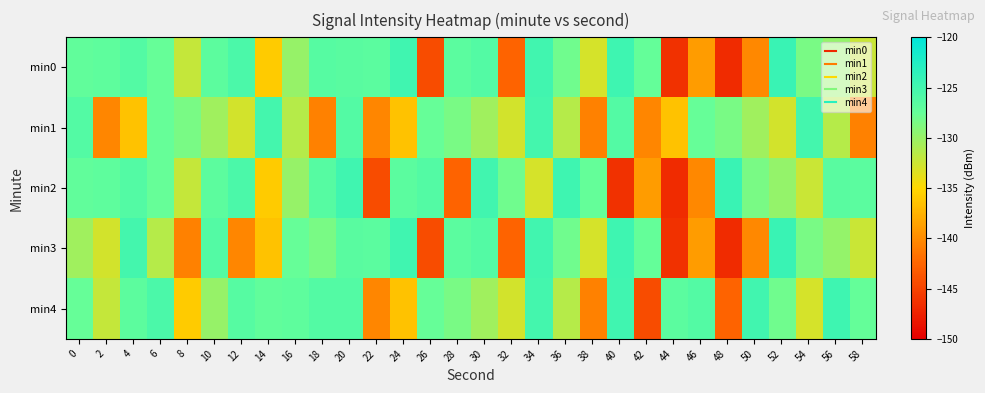

Reading right to left, transcribe all the data shown in this chart.

min0: 58=-132.4	56=-129.7	54=-128.4	52=-124.3	50=-140.2	48=-146.7	46=-139.0	44=-146.3	42=-127.4	40=-124.6	38=-132.9	36=-128.0	34=-124.8	32=-142.6	30=-126.1	28=-126.8	26=-144.3	24=-124.8	22=-126.7	20=-126.6	18=-126.4	16=-129.9	14=-135.9	12=-125.6	10=-126.9	8=-132.1	6=-127.5	4=-126.1	2=-126.9	0=-127.2
min1: 58=-140.6	56=-131.5	54=-125.1	52=-132.8	50=-130.4	48=-128.5	46=-127.5	44=-136.5	42=-140.4	40=-126.2	38=-140.6	36=-131.5	34=-125.1	32=-132.8	30=-130.4	28=-128.5	26=-127.5	24=-136.5	22=-140.4	20=-126.2	18=-140.6	16=-131.5	14=-125.1	12=-132.8	10=-130.4	8=-128.5	6=-127.5	4=-136.5	2=-140.4	0=-126.2
min2: 58=-126.7	56=-126.6	54=-132.4	52=-129.7	50=-128.4	48=-124.3	46=-140.2	44=-146.7	42=-139.0	40=-146.3	38=-127.4	36=-124.6	34=-132.9	32=-128.0	30=-124.8	28=-142.6	26=-126.1	24=-126.8	22=-144.3	20=-124.8	18=-126.4	16=-129.9	14=-135.9	12=-125.6	10=-126.9	8=-132.1	6=-127.5	4=-126.1	2=-126.9	0=-127.2
min3: 58=-132.4	56=-129.7	54=-128.4	52=-124.3	50=-140.2	48=-146.7	46=-139.0	44=-146.3	42=-127.4	40=-124.6	38=-132.9	36=-128.0	34=-124.8	32=-142.6	30=-126.1	28=-126.8	26=-144.3	24=-124.8	22=-126.7	20=-126.6	18=-128.5	16=-127.5	14=-136.5	12=-140.4	10=-126.2	8=-140.6	6=-131.5	4=-125.1	2=-132.8	0=-130.4
min4: 58=-127.4	56=-124.6	54=-132.9	52=-128.0	50=-124.8	48=-142.6	46=-126.1	44=-126.8	42=-144.3	40=-124.8	38=-140.6	36=-131.5	34=-125.1	32=-132.8	30=-130.4	28=-128.5	26=-127.5	24=-136.5	22=-140.4	20=-126.2	18=-126.1	16=-126.9	14=-127.2	12=-126.4	10=-129.9	8=-135.9	6=-125.6	4=-126.9	2=-132.1	0=-127.5